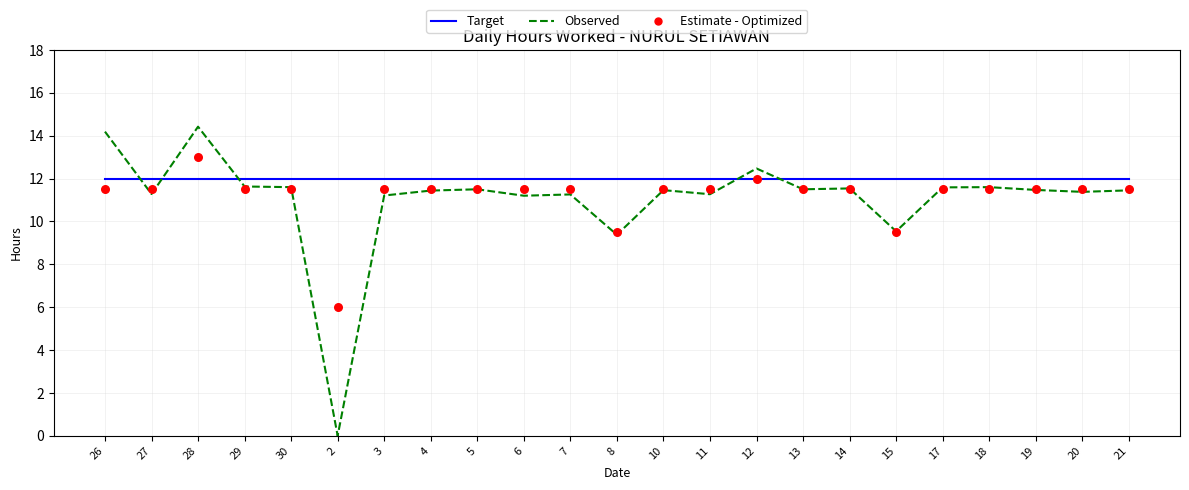

At how many categories does at least one series exceed 2?

23